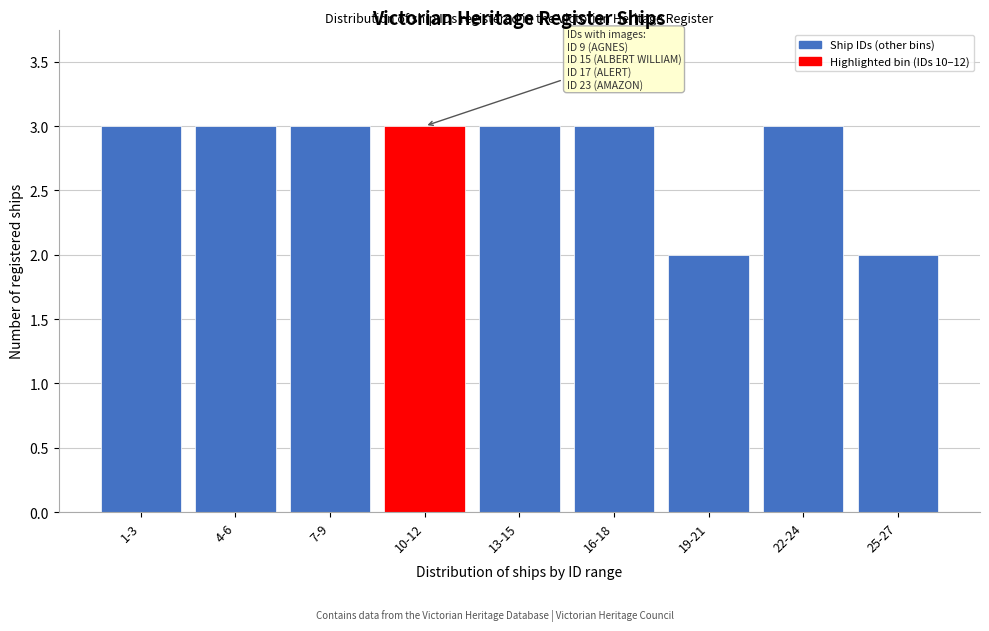

Reading left to right, list all the values displayed in this chart.

1-3=3	4-6=3	7-9=3	10-12=3	13-15=3	16-18=3	19-21=2	22-24=3	25-27=2